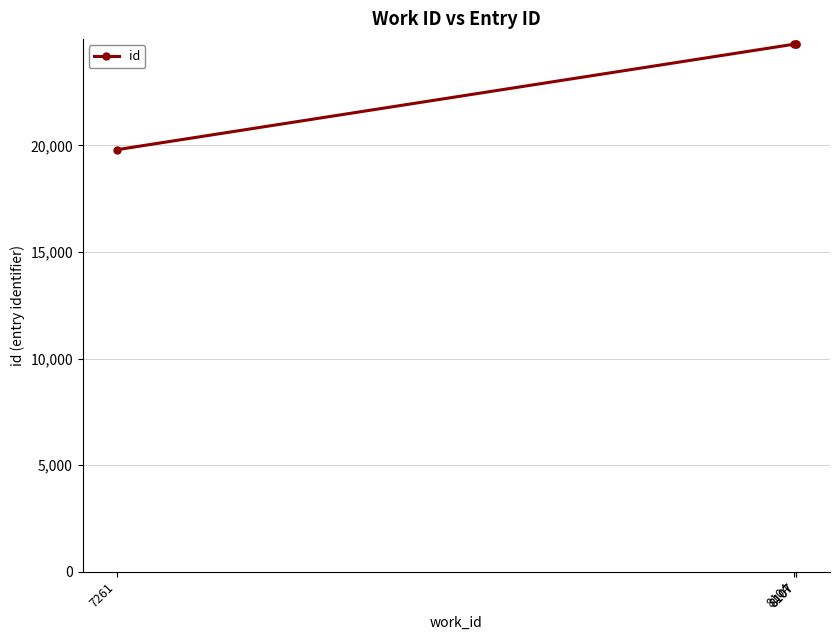

Rank the categories by value from lowest to highest.

7261, 8104, 8107, 8107